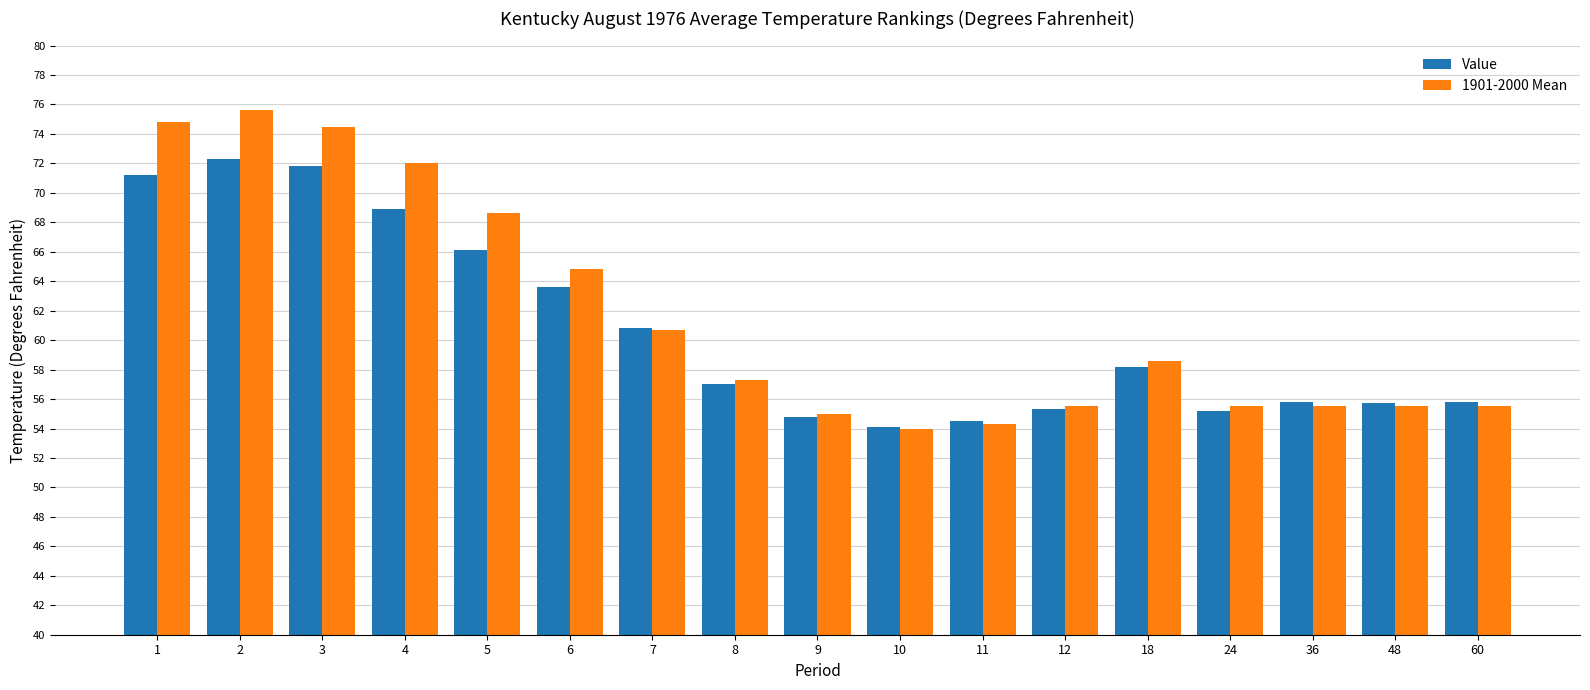

At which category is the sum across all series the highest?

2